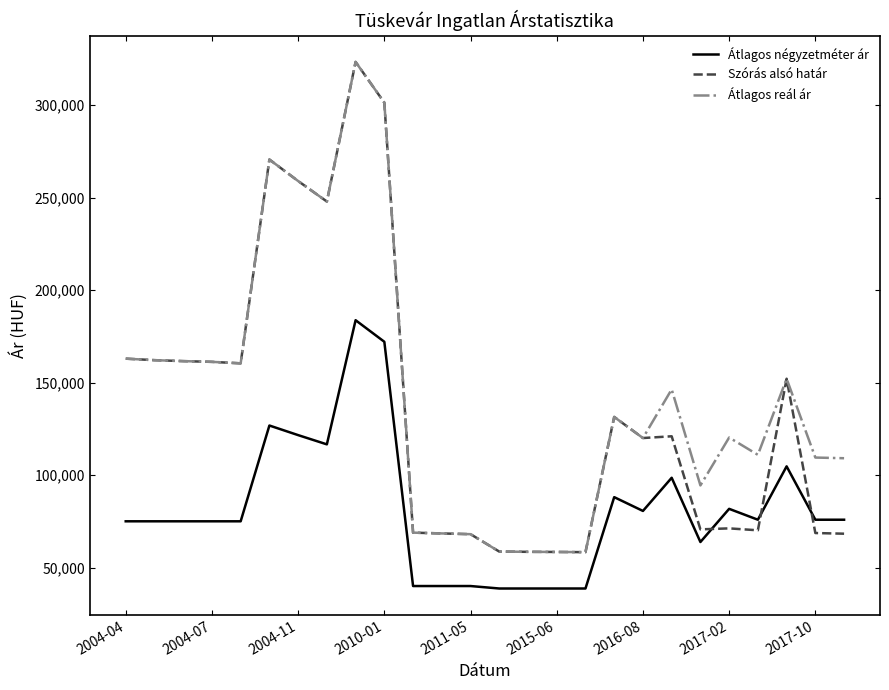

True or false: Átlagos négyzetméter ár and Átlagos reál ár intersect in this chart.

False